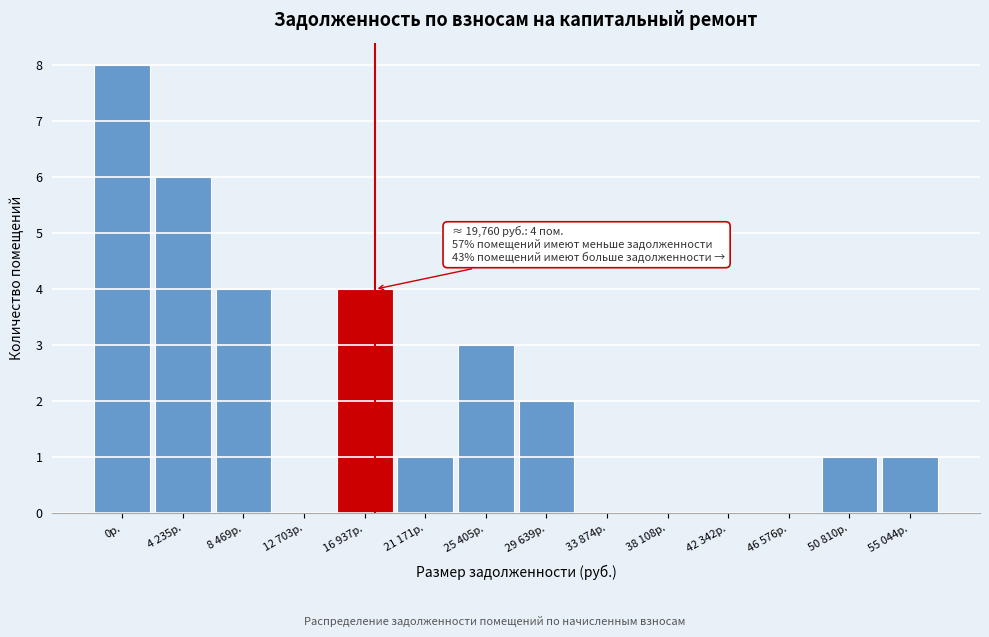

Reading left to right, what are all the values shown in this chart?

0р.=8	4 235р.=6	8 469р.=4	12 703р.=0	16 937р.=4	21 171р.=1	25 405р.=3	29 639р.=2	33 874р.=0	38 108р.=0	42 342р.=0	46 576р.=0	50 810р.=1	55 044р.=1